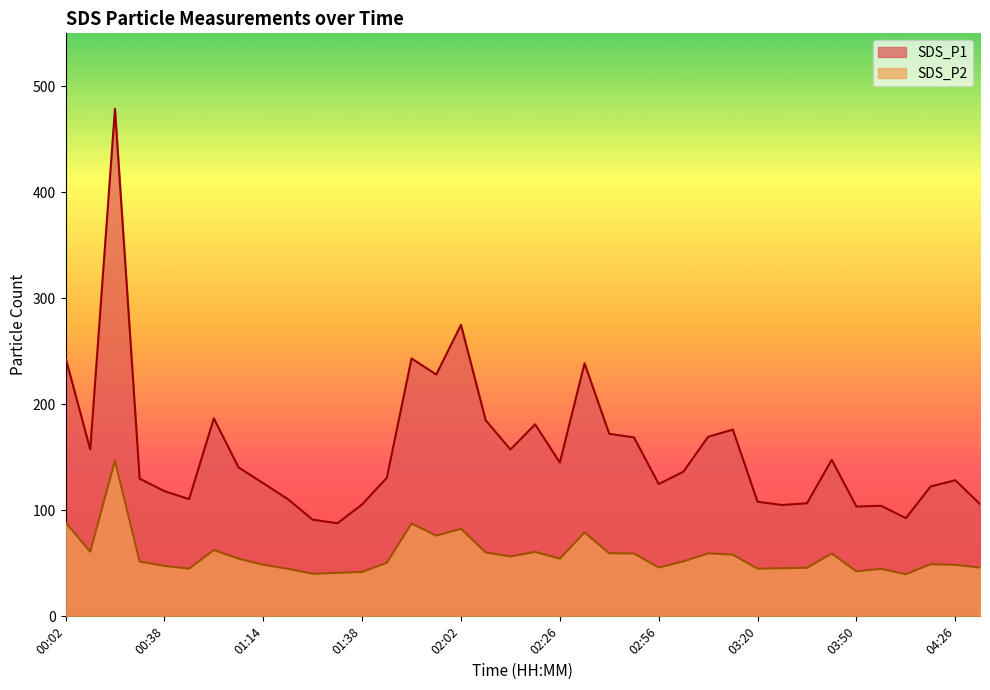

Which series has the widest spread of values?

SDS_P1